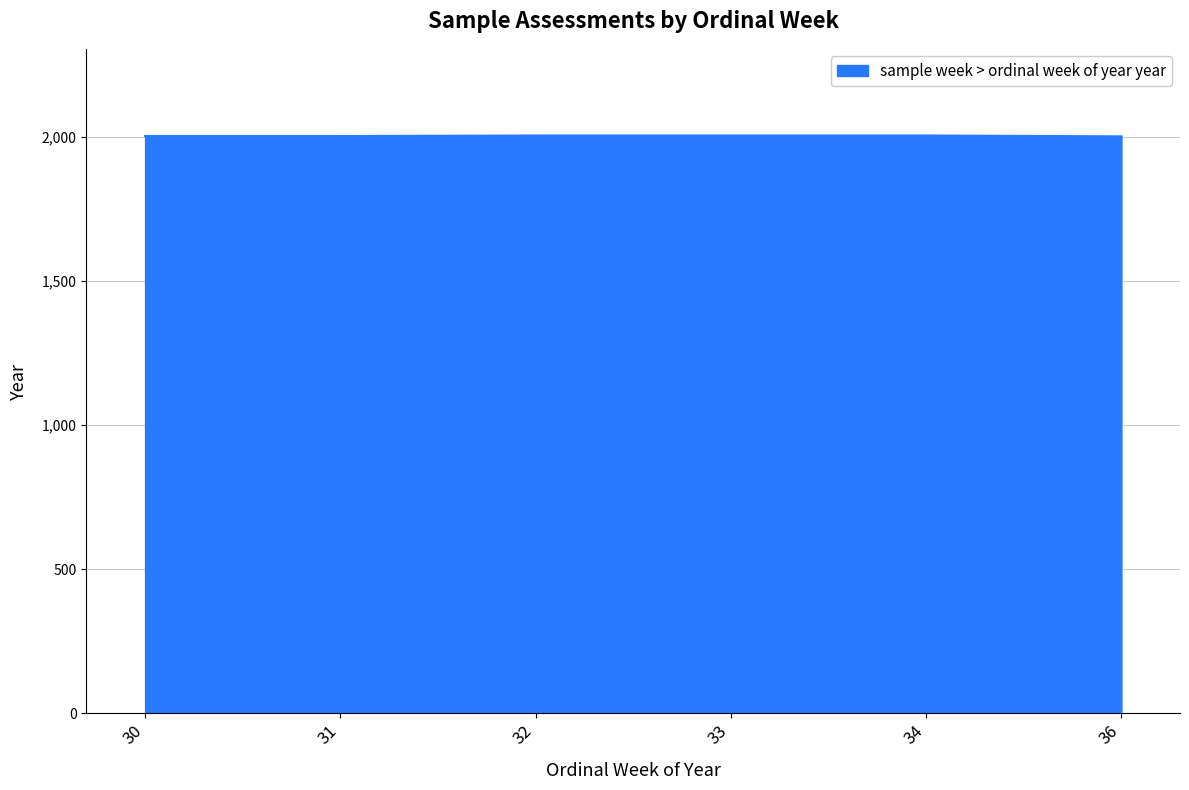

What is the maximum value shown in the chart?

2006